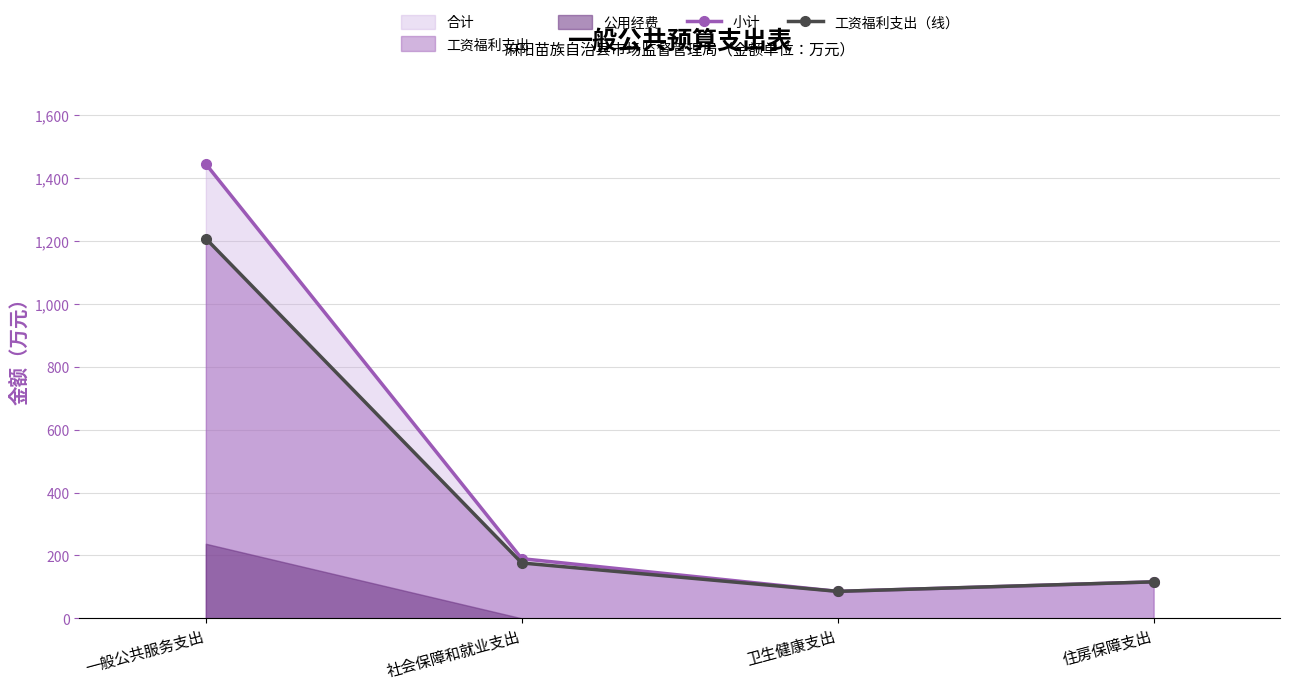

True or false: 小计 has more than 2 interior local peaks.

False